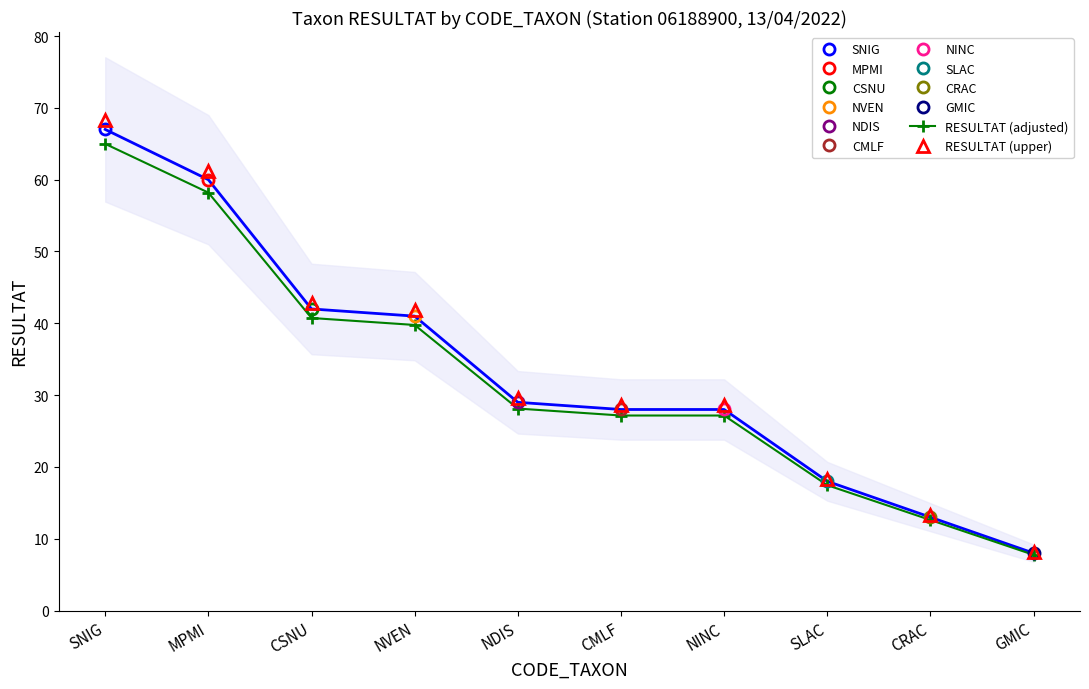

What is the greatest value displayed?

68.3